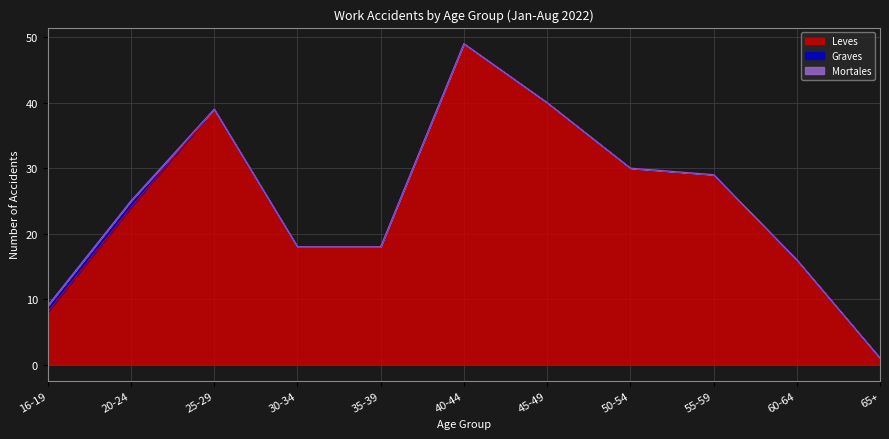

The value of Graves at 45-49 is 0. True or false?

True